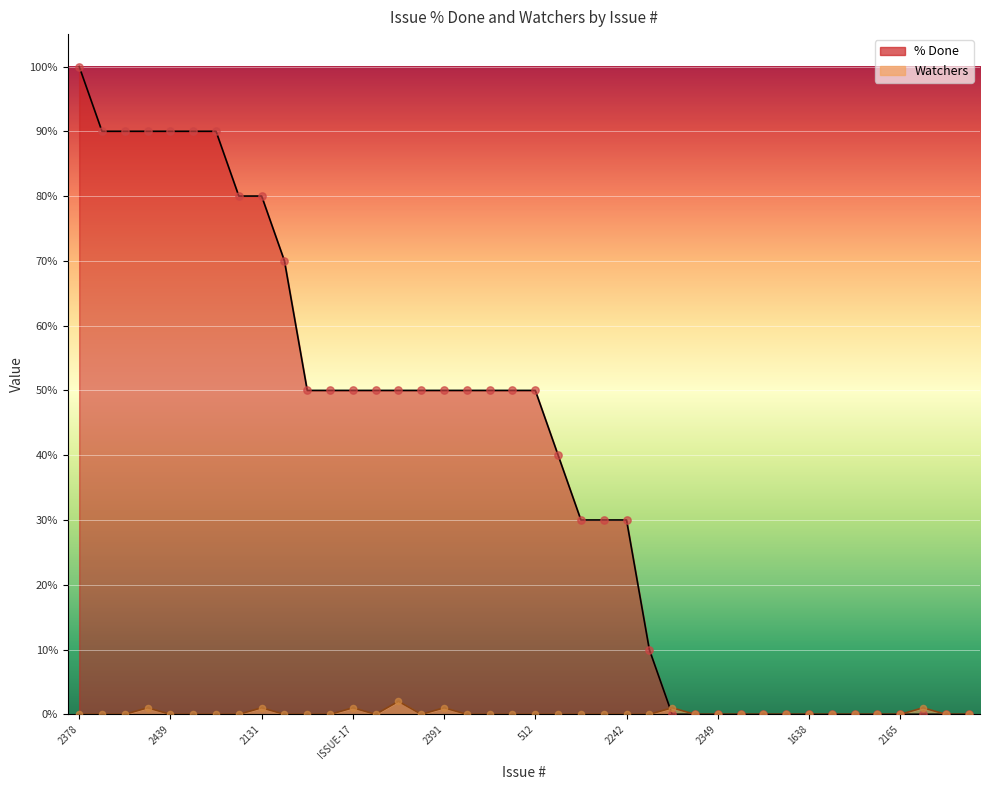

Which series contains the highest Y value?

% Done